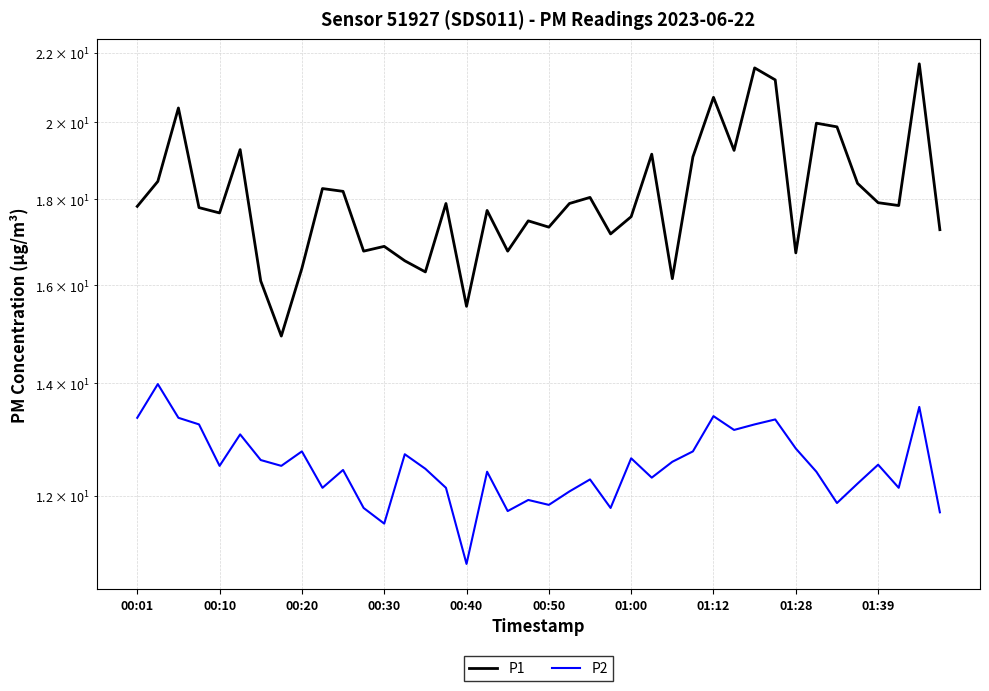

The value of P2 at 01:28 is 5.7. True or false?

False